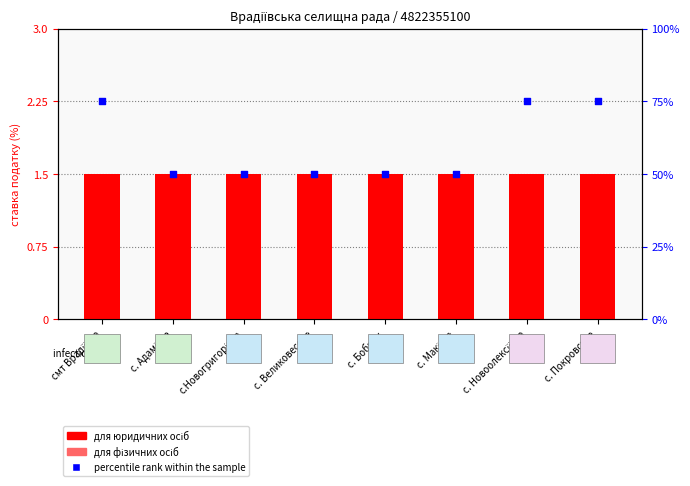

Which series contains the highest Y value?

percentile rank within the sample